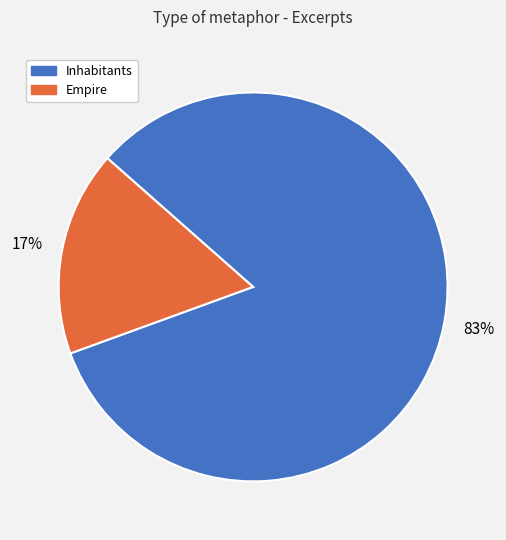

To the nearest percent, what is the average slice percentage?

50%